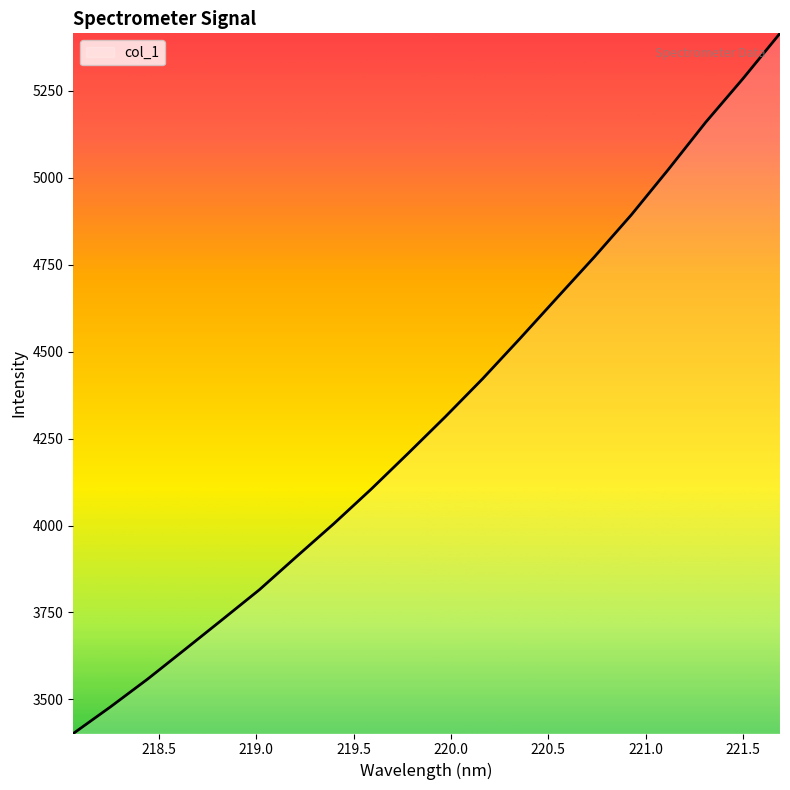

What is the maximum value shown in the chart?

5415.5